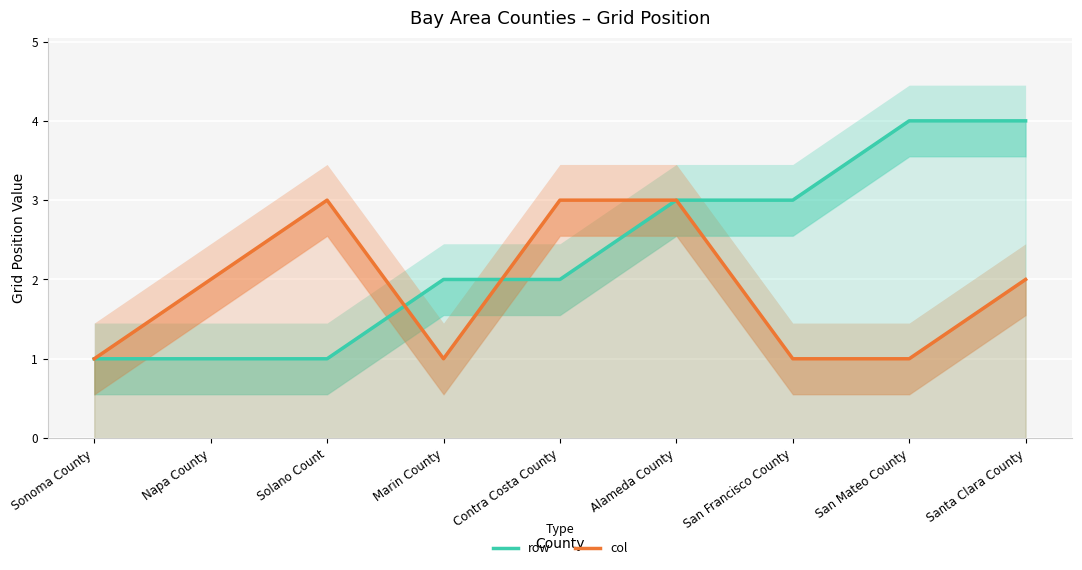

Rank the series by their average value, from highest to lowest.

row, col